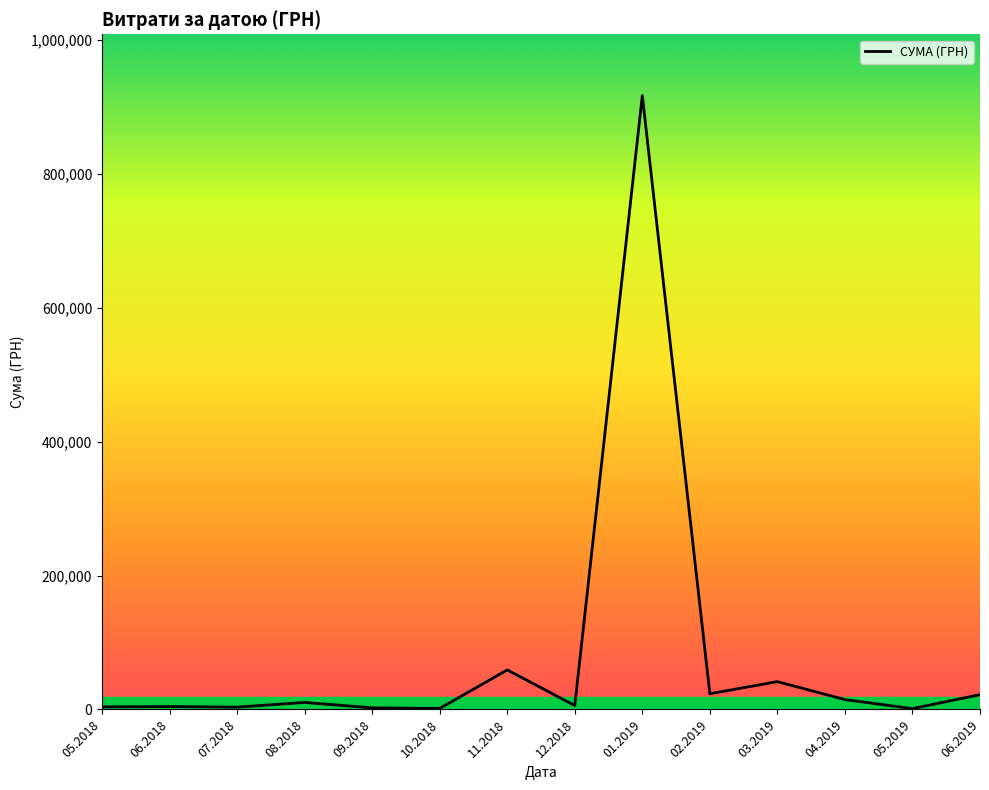

What is the greatest value displayed?

916677.1